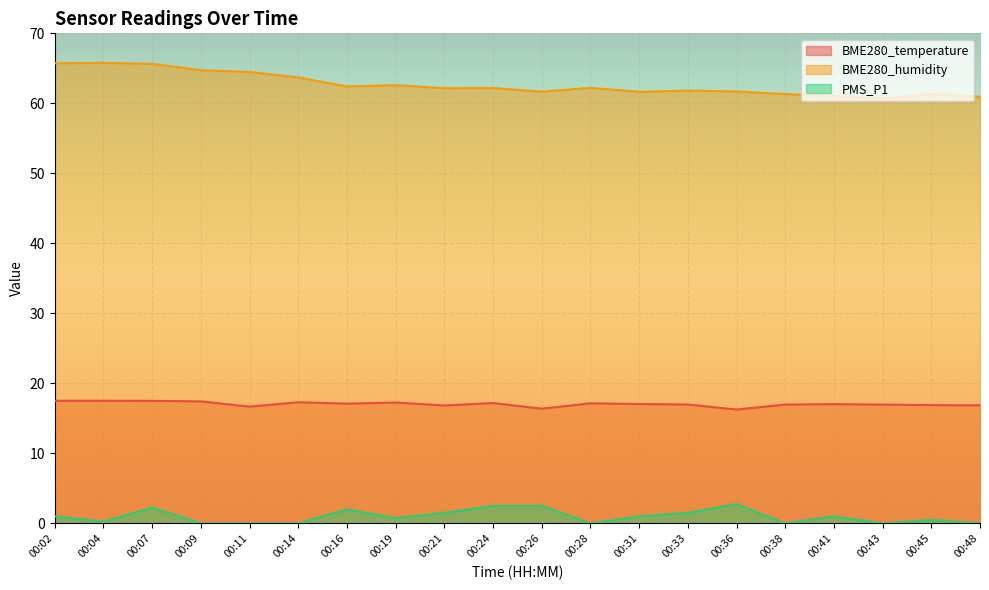

True or false: PMS_P1 and BME280_temperature intersect in this chart.

False